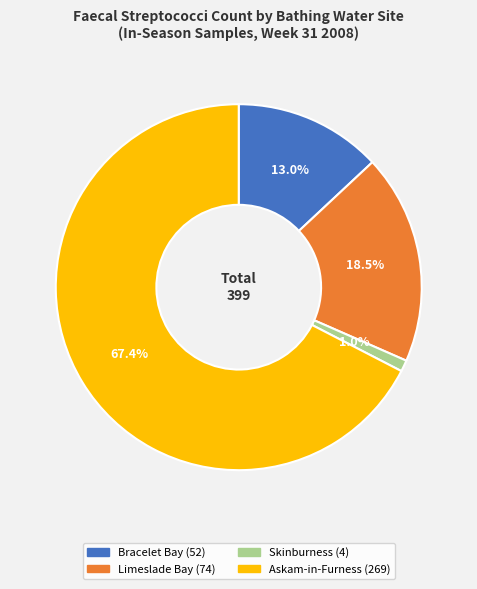

Count the number of slices in the pie.

4